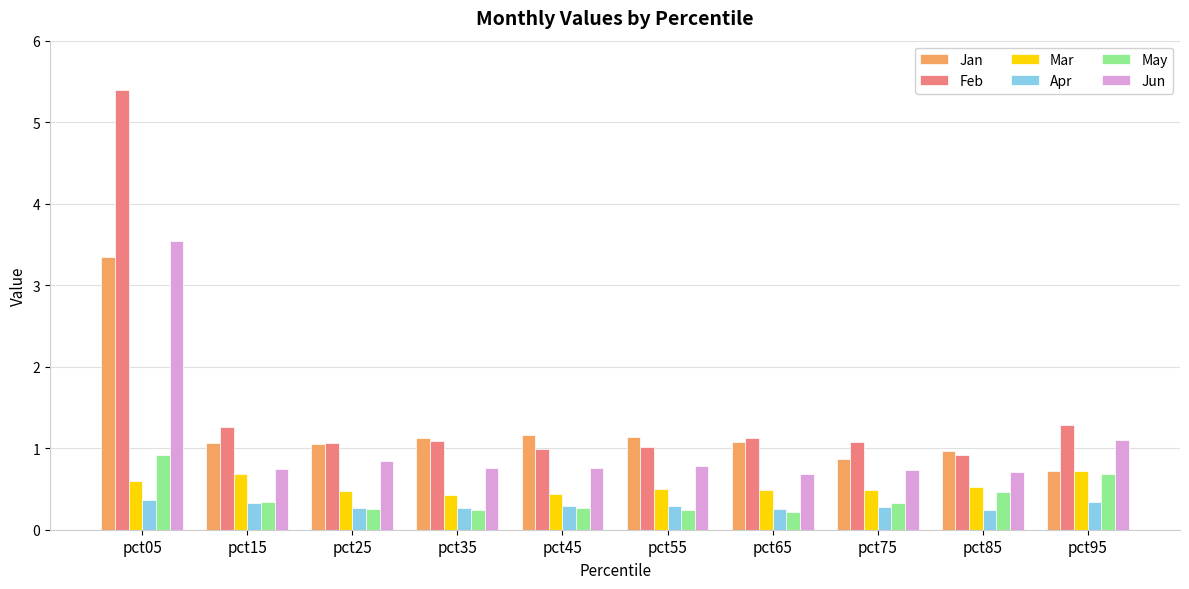

What is the difference between the maximum and minimum values in the Feb series?

4.5